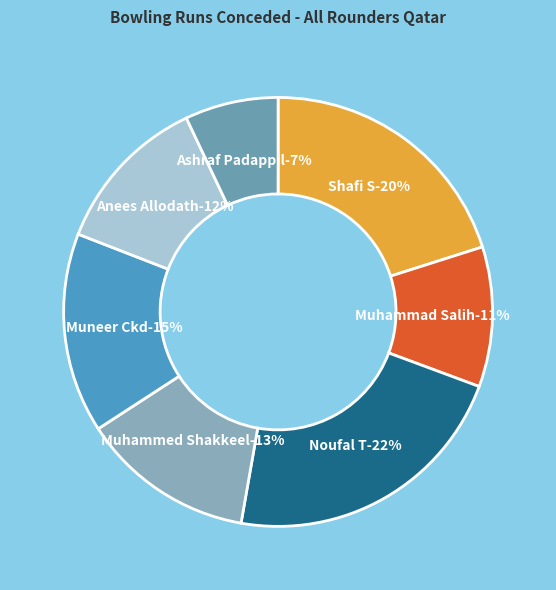

To the nearest percent, what is the difference between the largest and smallest slice percentages?

15%